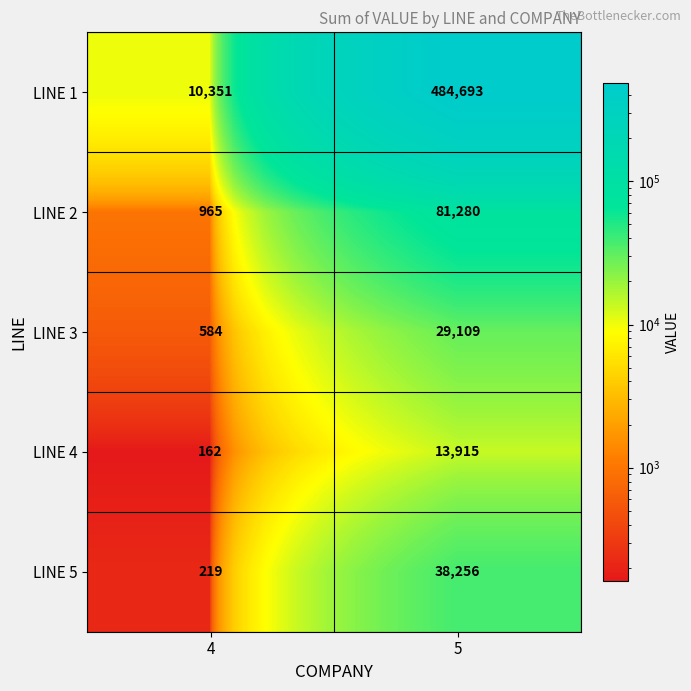

What is the total value across all series at 5?

647253